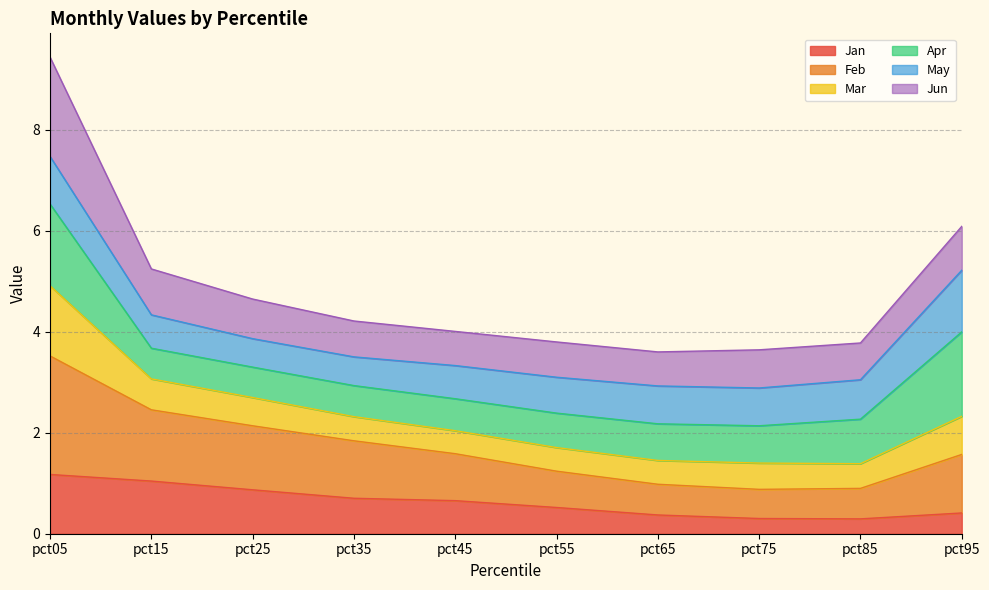

The Jan series shows 0.4 at pct65. True or false?

True